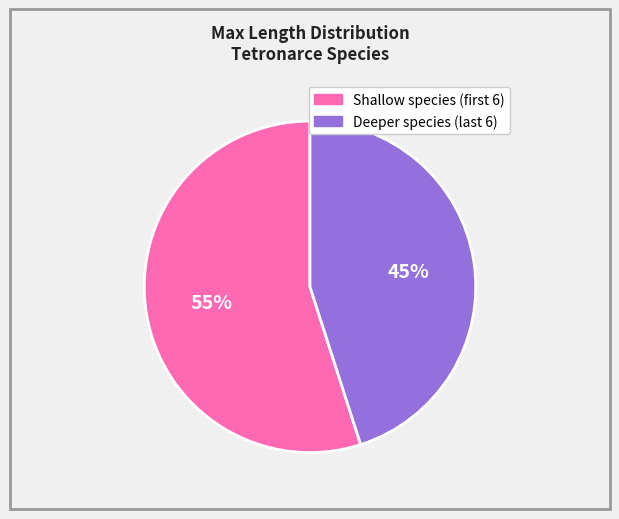

Is there a majority slice in this chart?

Yes